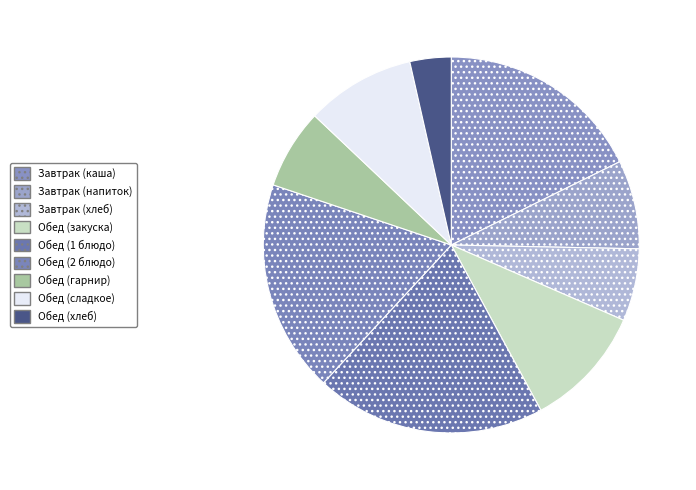

Count the number of slices in the pie.

9